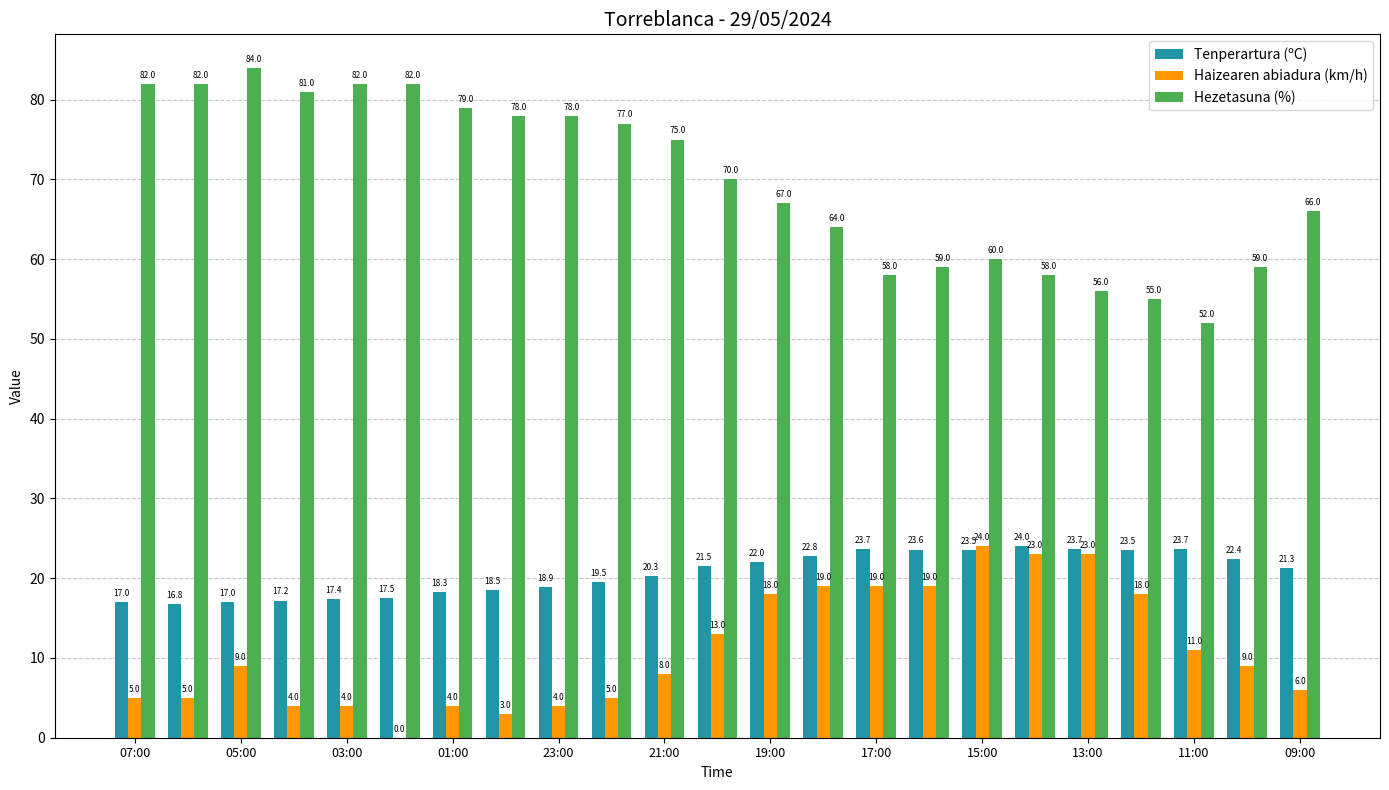

What is the sum of all Haizearen abiadura (km/h) values?

253.0